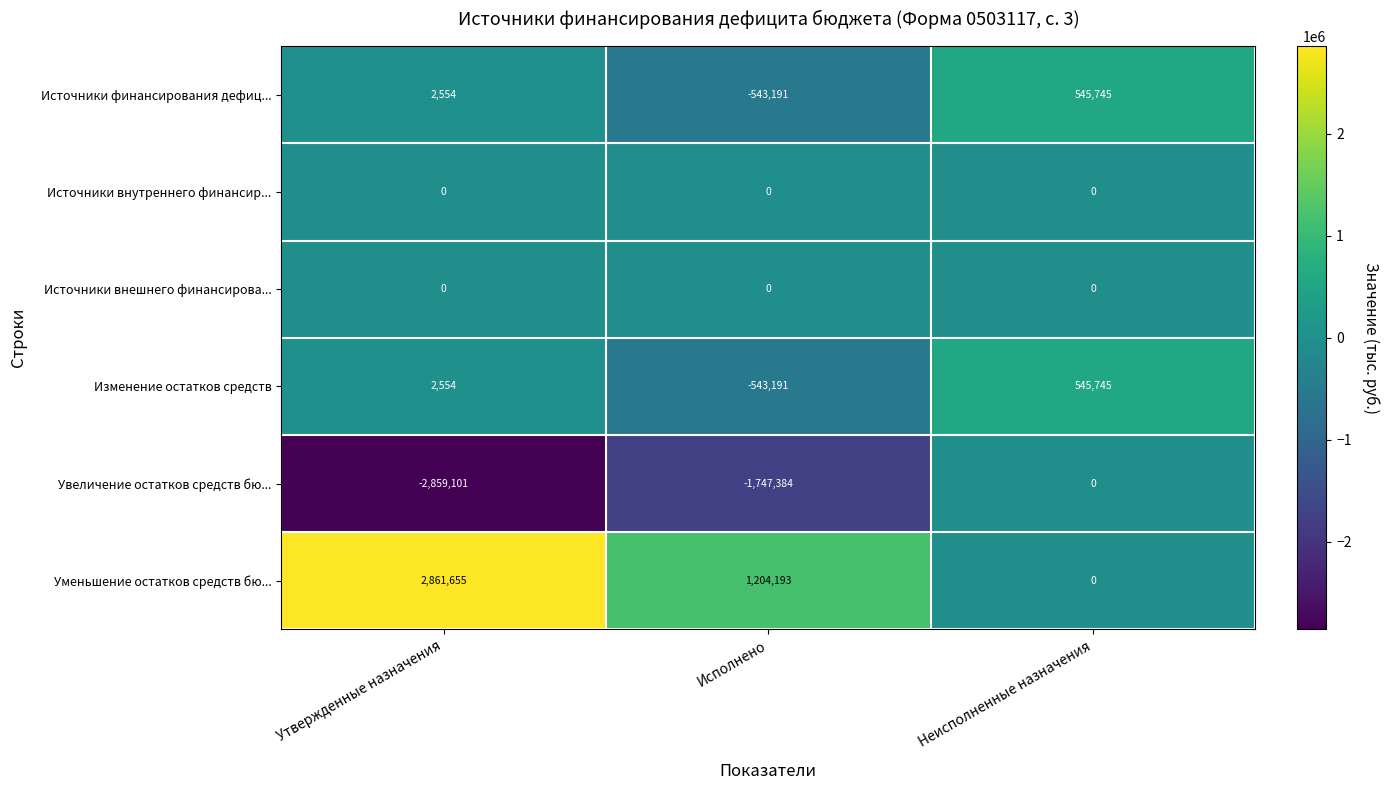

List the labels in order of Источники финансирования дефиц... value, smallest first.

Исполнено, Утвержденные назначения, Неисполненные назначения